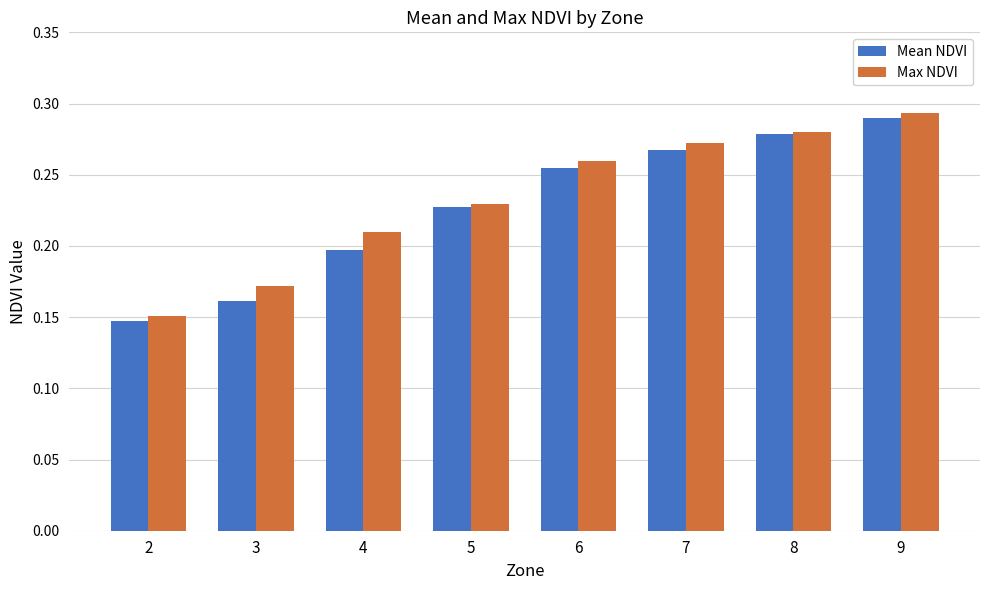

At which label does Max NDVI reach its peak?

9